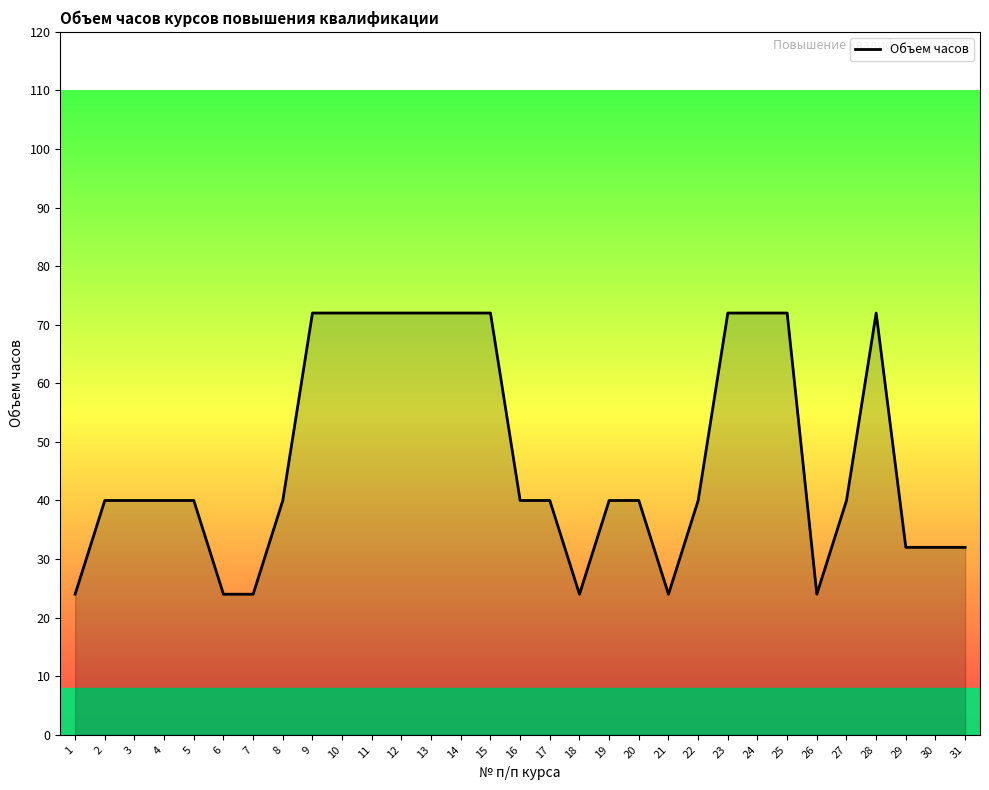

How many distinct data groups are displayed?

1